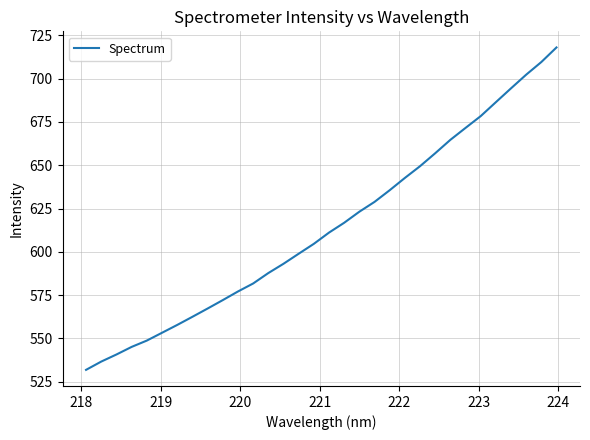

What is the greatest value displayed?

718.0